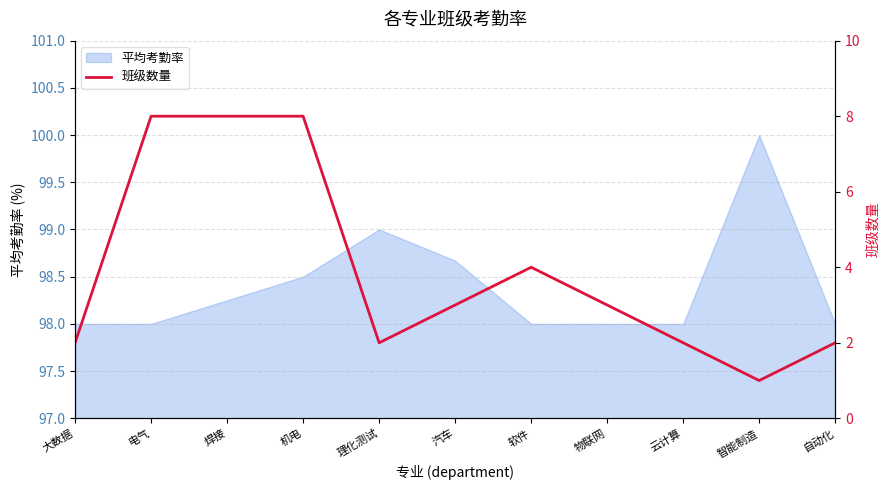

At which category does the chart reach its peak across all series?

电气